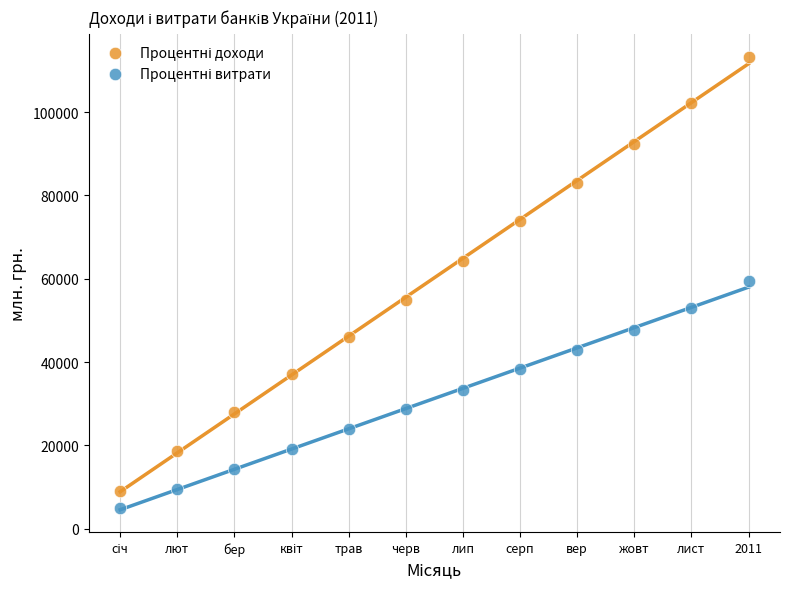

Across all data points, what is the range of Y values (max minus min)?

108304.8